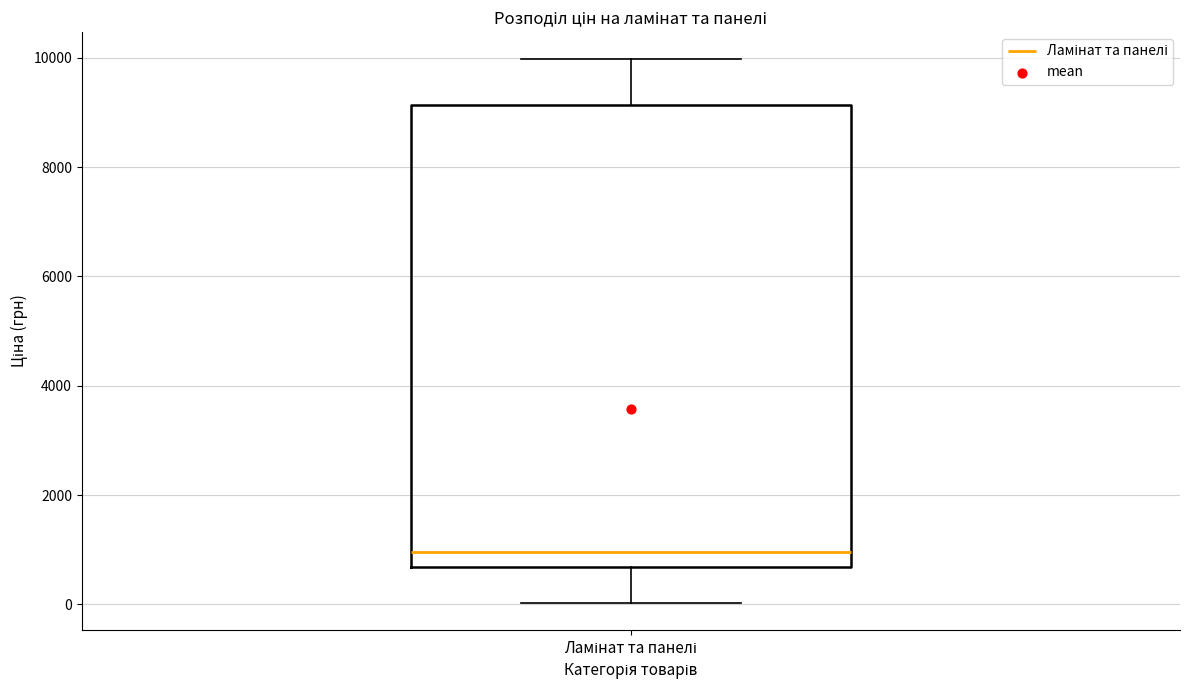

Read this box plot against the y-axis: the position of the median line, the range covered by the box, and the ends of both whiskers. The values are not printed on the chart, so give them approximately, as read against the axis.

median 1000, box 600 to 9200, whiskers 0 to 10000